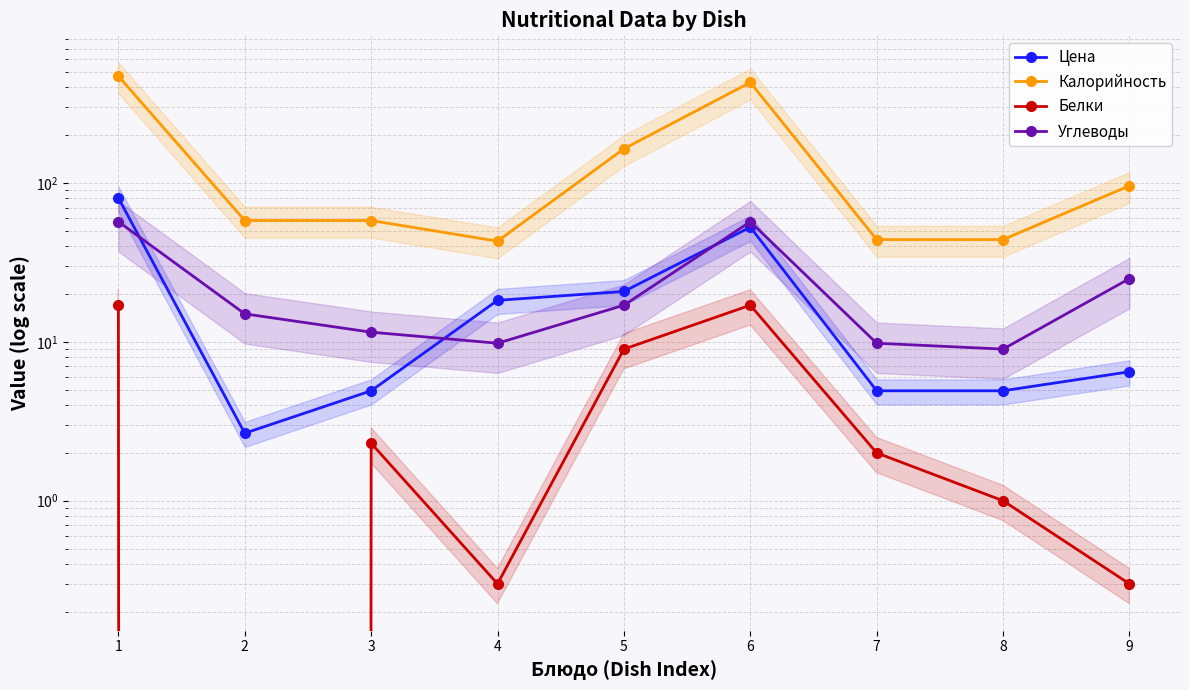

Reading left to right, transcribe all the data shown in this chart.

Цена: 1=80.4	2=2.7	3=4.9	4=18.2	5=20.8	6=52.7	7=4.9	8=4.9	9=6.5
Калорийность: 1=470.0	2=58.0	3=58.0	4=43.0	5=164.0	6=429.0	7=44.0	8=44.0	9=96.0
Белки: 1=17.0	2=0.0	3=2.3	4=0.3	5=9.0	6=17.0	7=2.0	8=1.0	9=0.3
Углеводы: 1=57.0	2=15.0	3=11.5	4=9.8	5=17.0	6=57.0	7=9.8	8=9.0	9=25.0